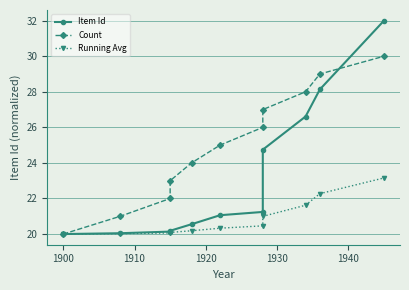

What is the difference between the Running Avg values at 1900 and 1920?

0.1